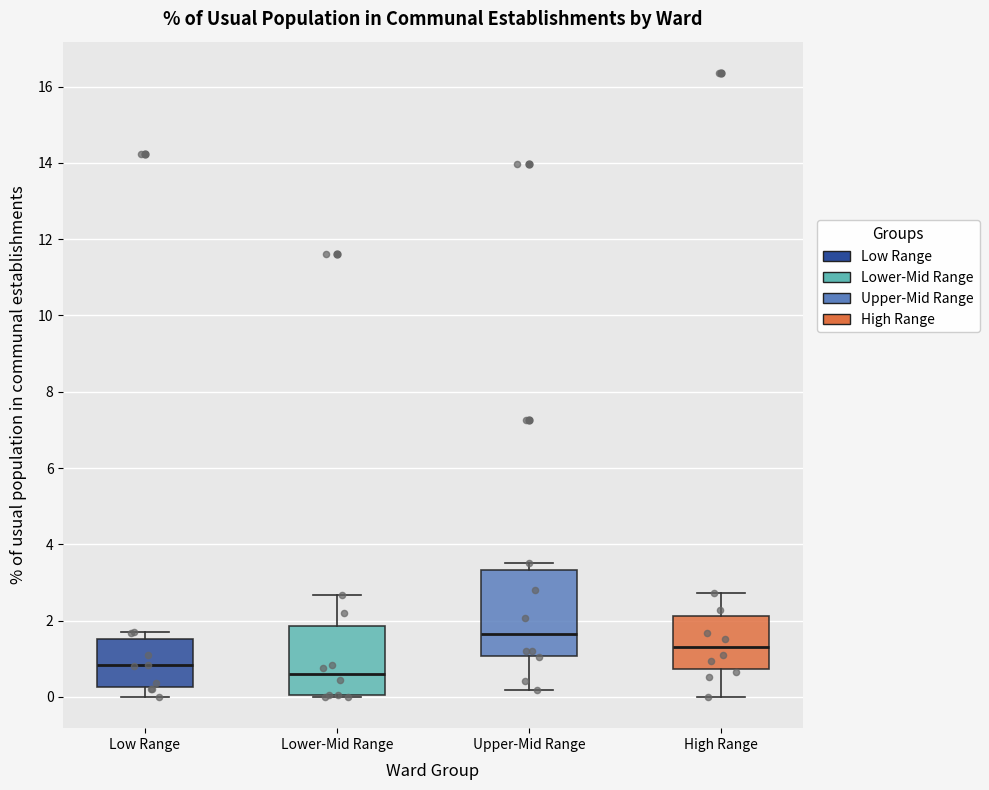

Where is the lower edge of the box for Upper-Mid Range on the y-axis? The values are not printed on the chart, so give them approximately, as read against the axis.

1.0